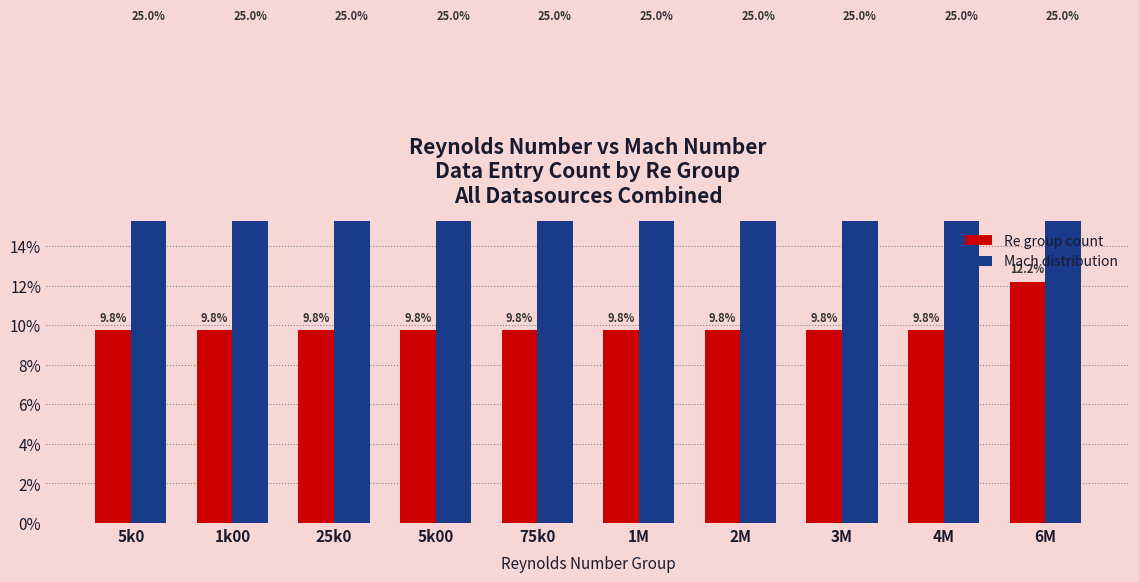

What are all the series names shown in the legend?

Re group count, Mach distribution